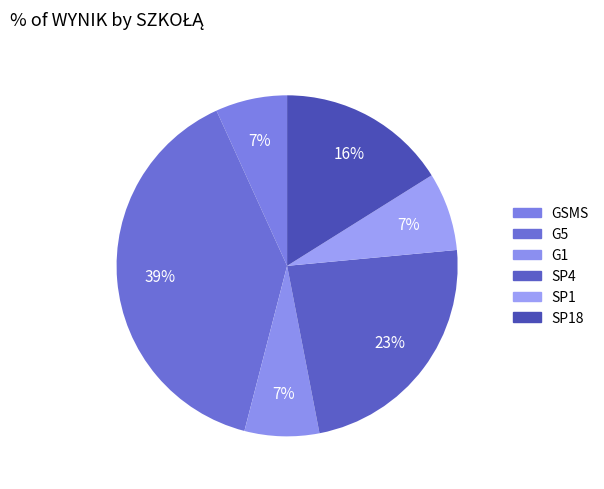

How many segments does this pie chart have?

6